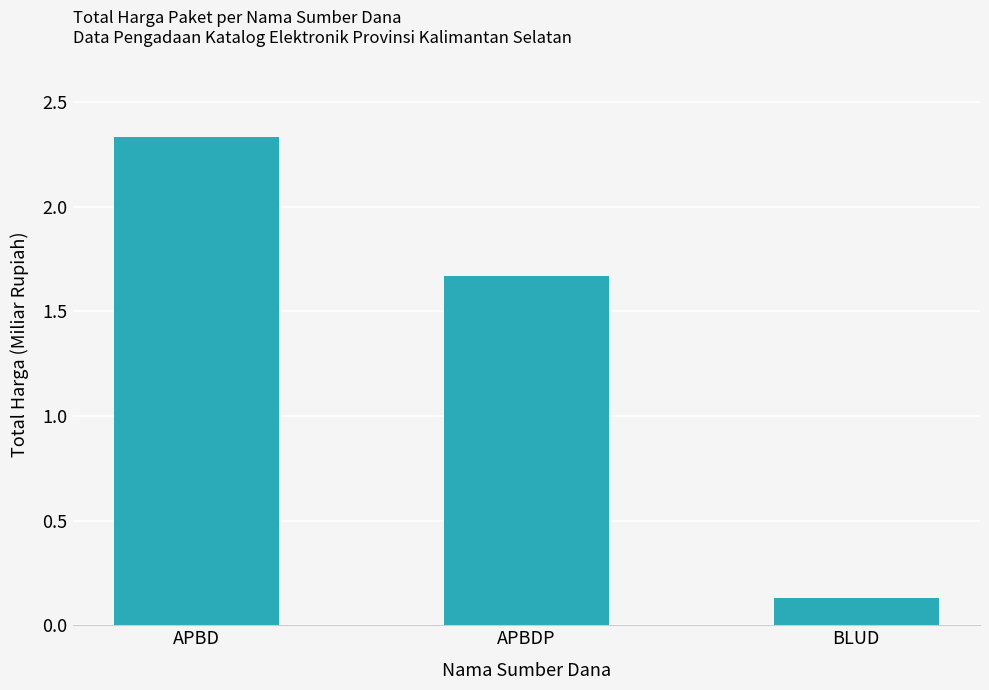

At which label does the data first exceed 1?

APBD